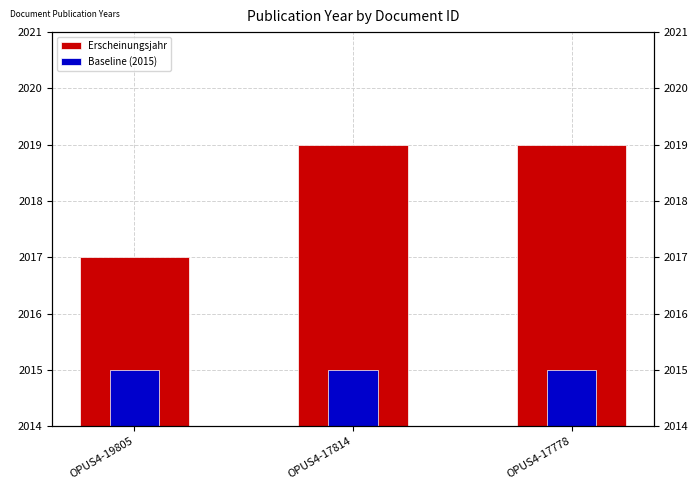

What is the maximum value for Erscheinungsjahr?

2019